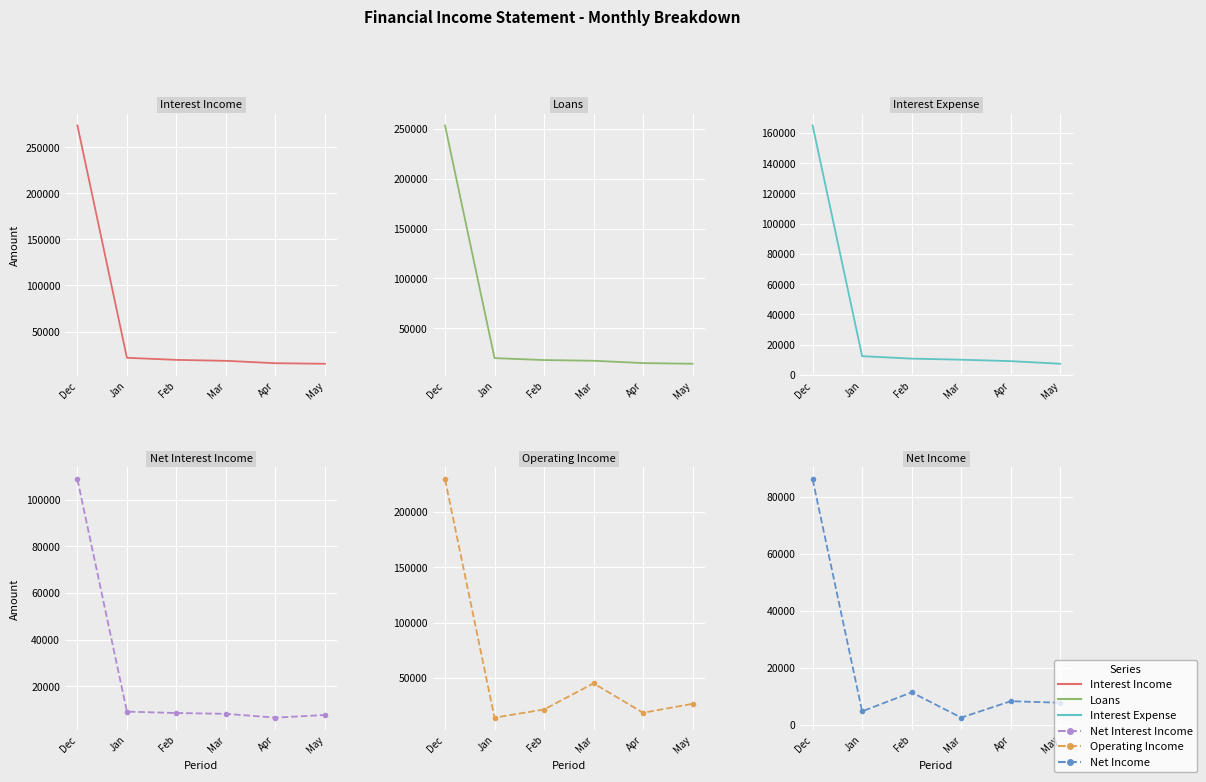

Between Jan and Apr, which series saw the biggest shift?

Interest Income